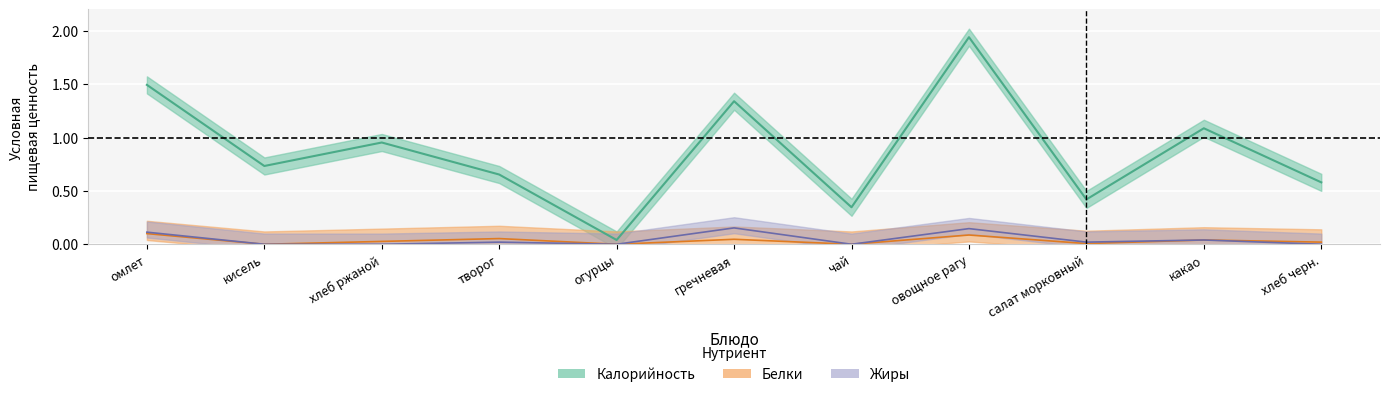

What are all the series names shown in the legend?

Калорийность, Белки, Жиры